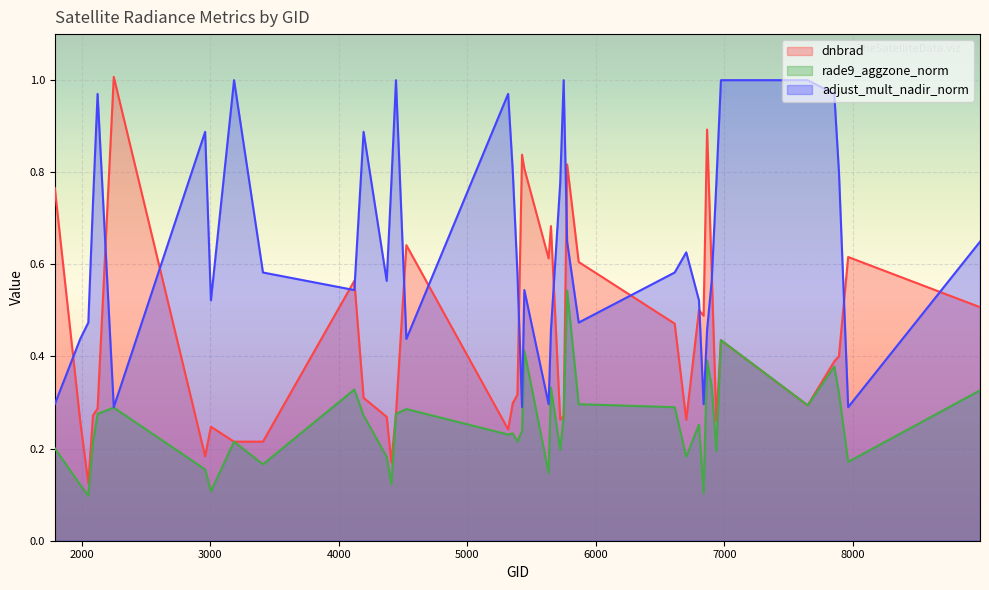

Does the chart display data point markers on the line(s)?

No